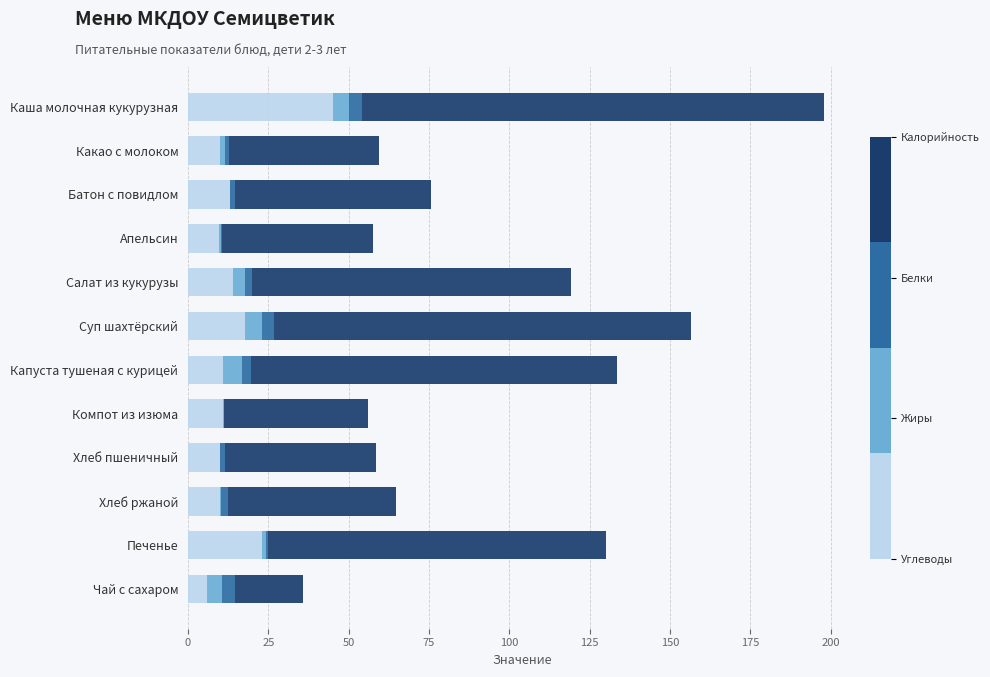

At which category is the sum across all series the highest?

Каша молочная кукурузная